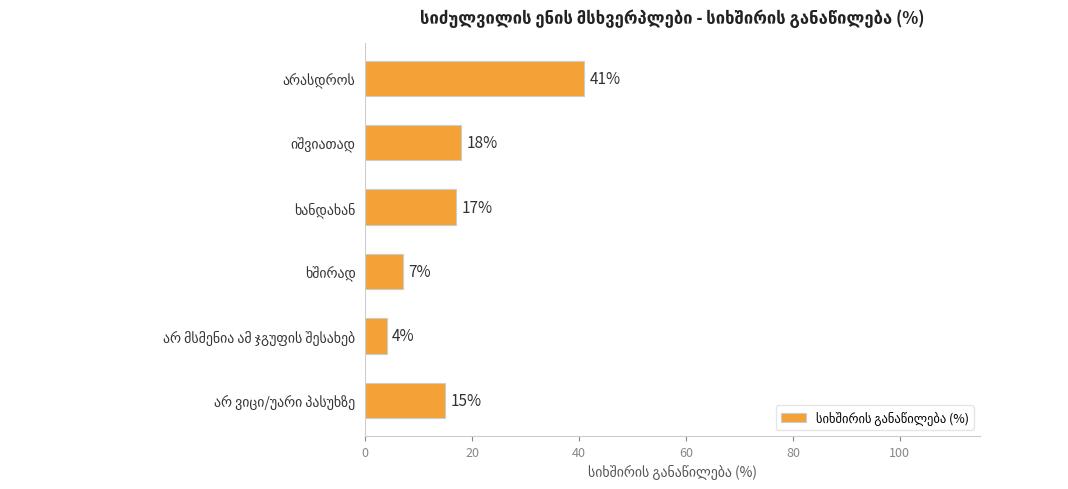

Reading bottom to top, list all the values displayed in this chart.

15	4	7	17	18	41